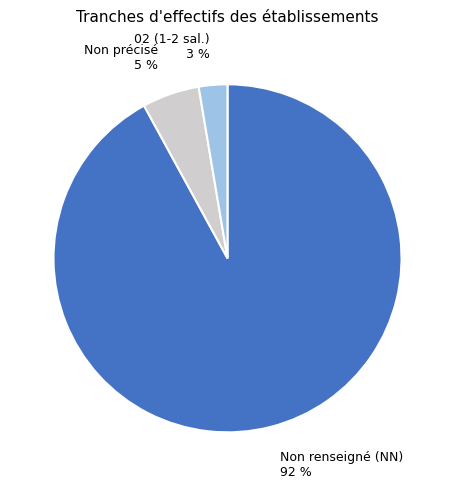

Is it true that Non renseigné (NN) 92 % is 86% of the pie?

False